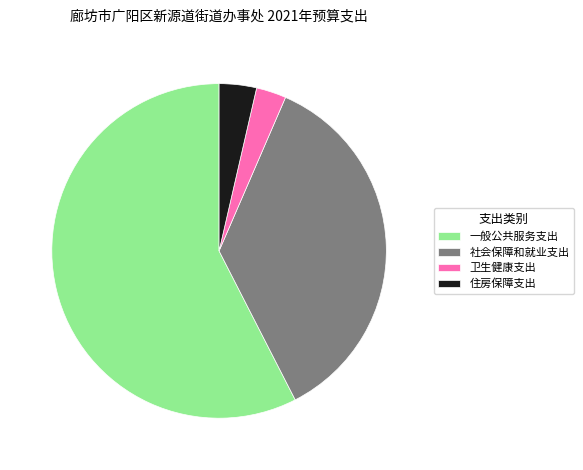

Count the number of slices in the pie.

4